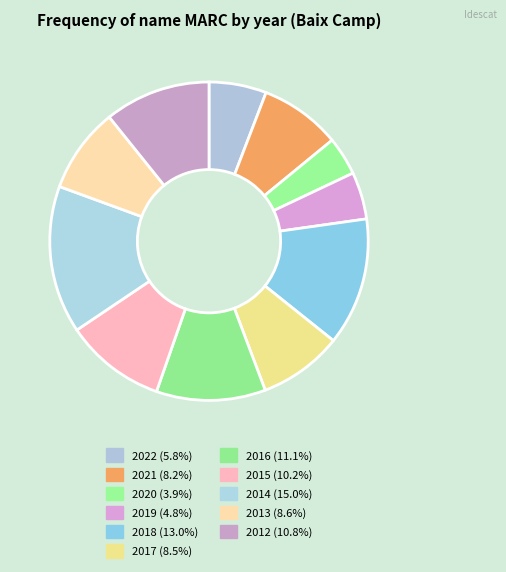

Rank the categories by value from lowest to highest.

2020, 2019, 2022, 2021, 2017, 2013, 2015, 2012, 2016, 2018, 2014